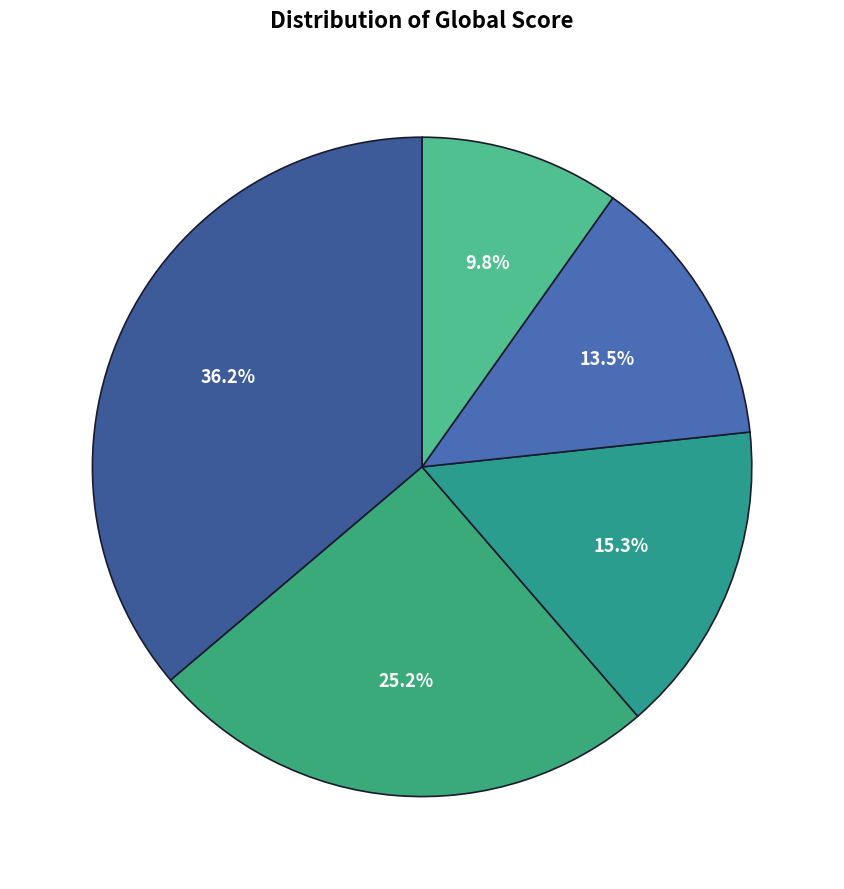

How many segments does this pie chart have?

5